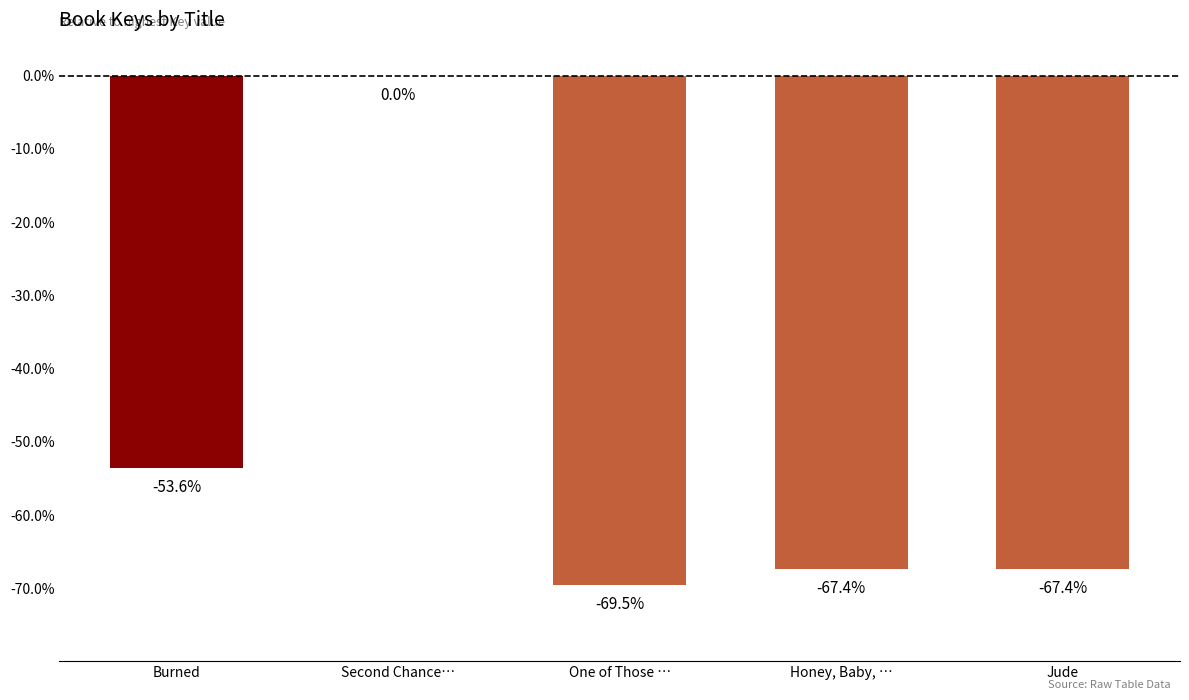

At which category does the chart reach its peak across all series?

Second Chance…